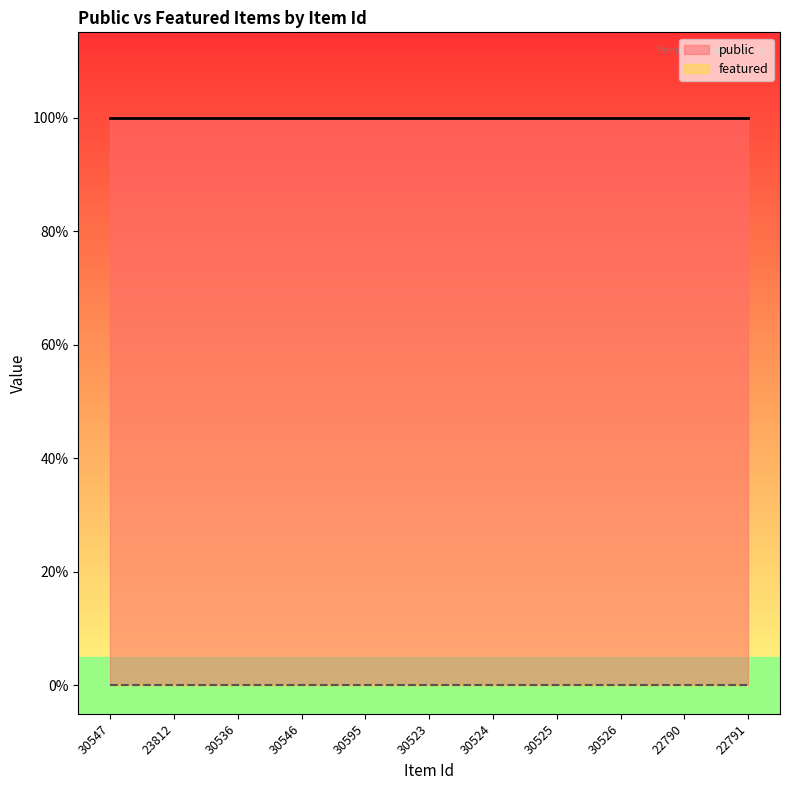

Which series changed the most between 30546 and 30523?

public